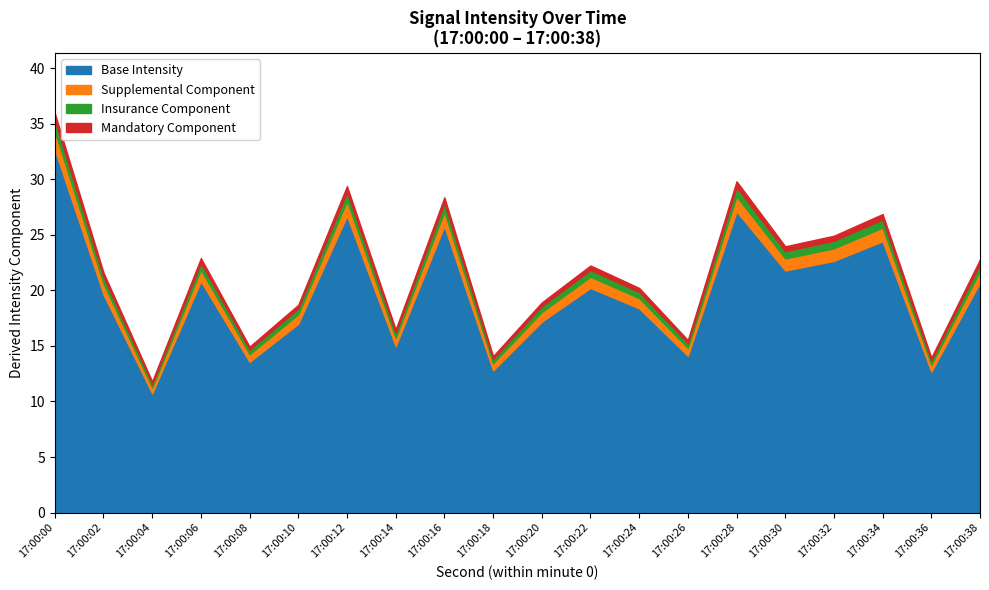

What is the highest value of the Base Intensity series?

32.7